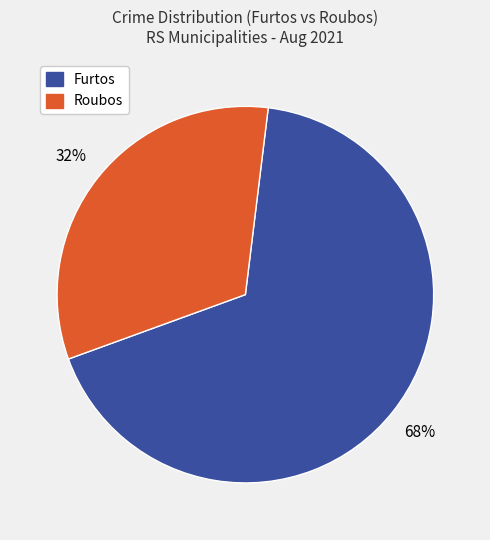

Which has a higher value, Furtos or Roubos?

Furtos